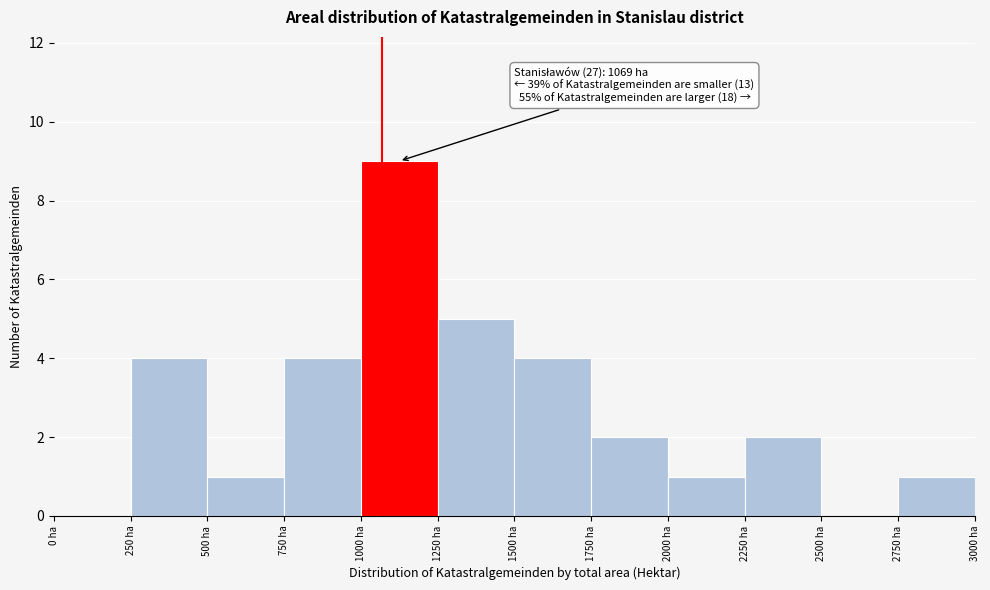

Over which range of the x-axis is the bar tallest?

1000 to 1250